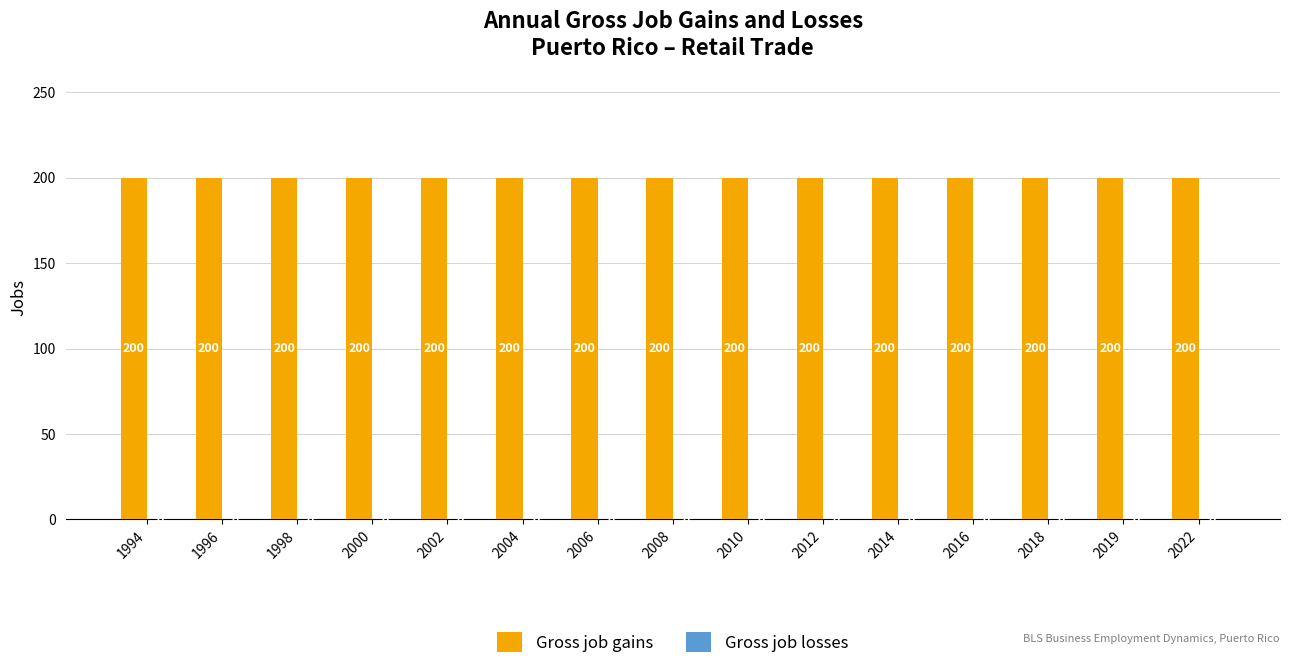

What is the difference between the highest and lowest values at 2019?

200